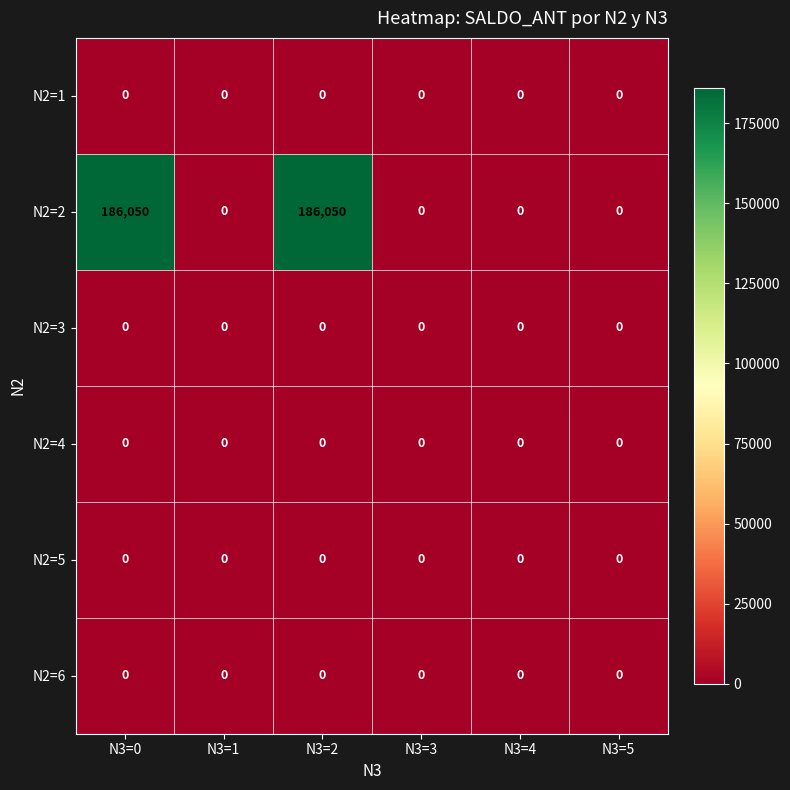

What is the approximate value of N2=2 at N3=0?

186050